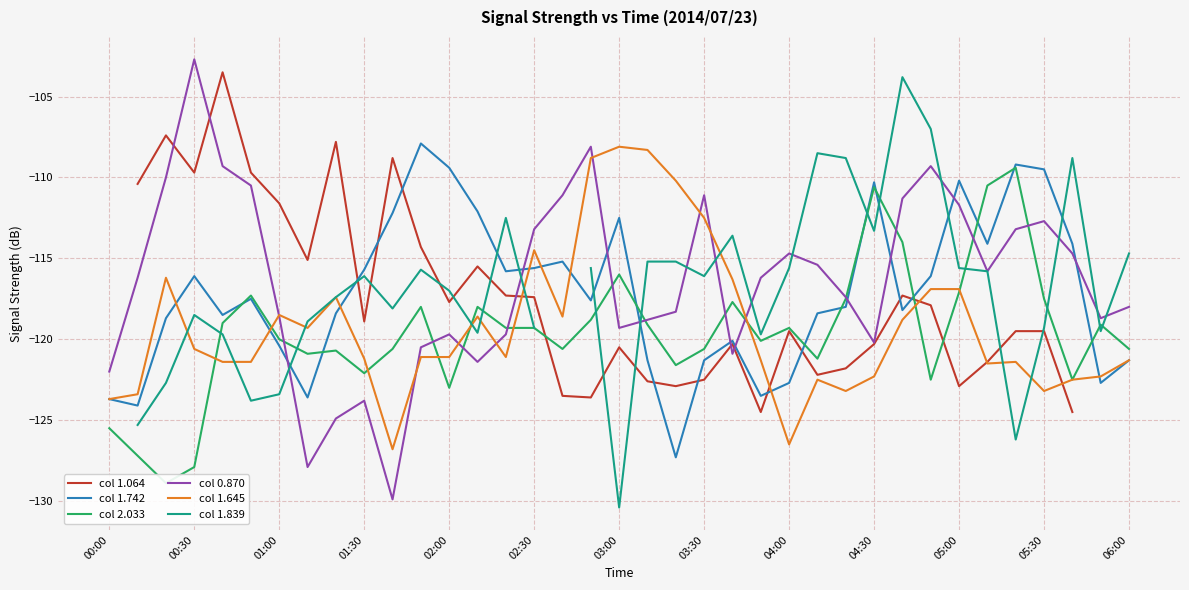

Is it true that col 0.870 equals -119.3 at 03:00?

True